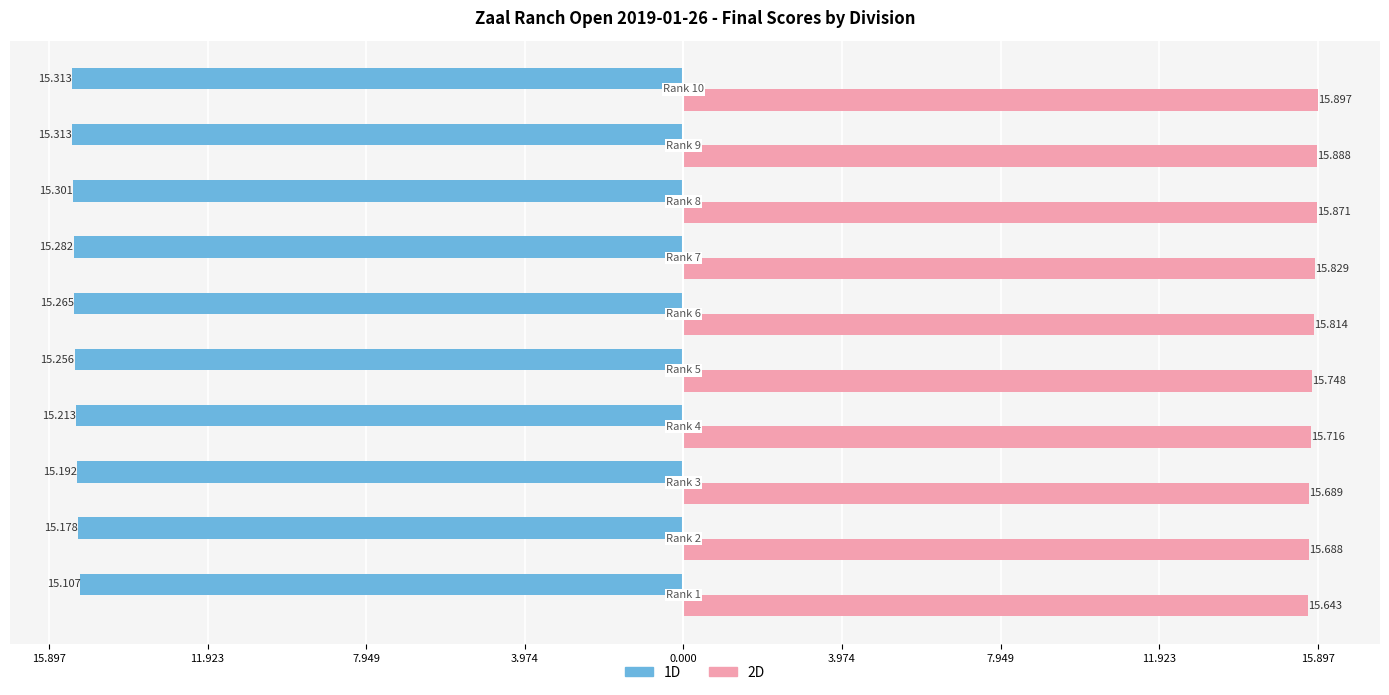

What are all the series names shown in the legend?

1D, 2D